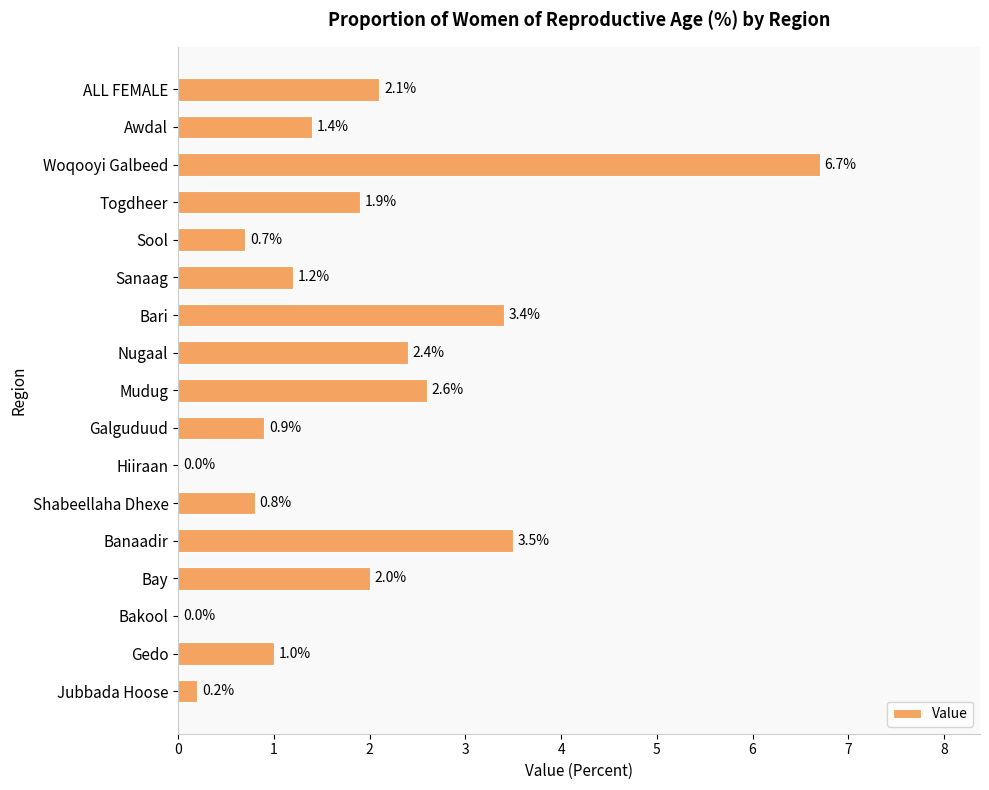

Are the bars horizontal?

Yes